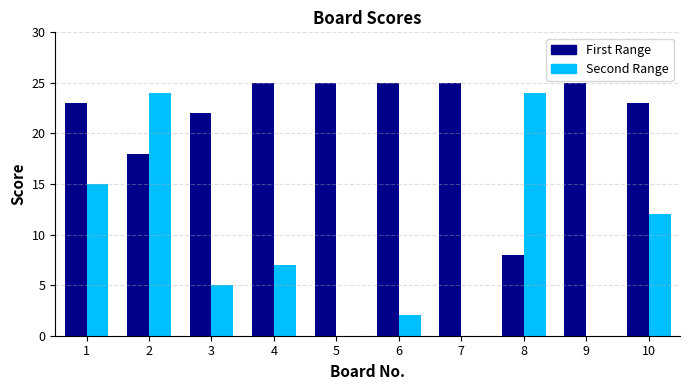

What is the total value across all series at 4?

32